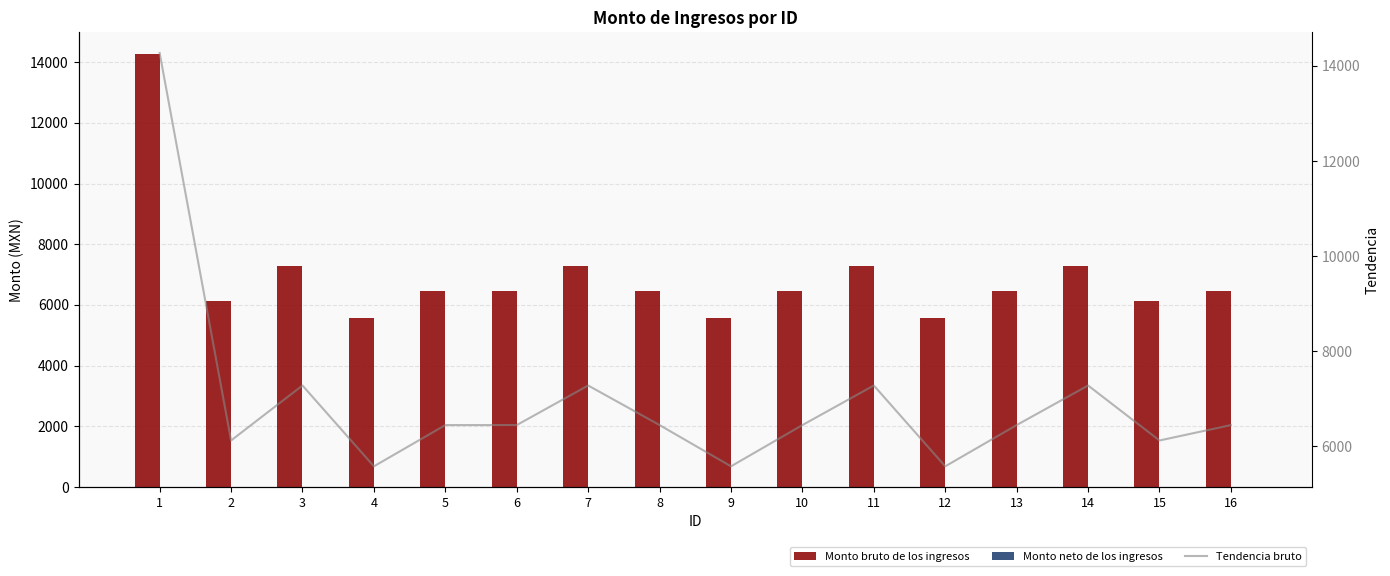

The value of Monto neto de los ingresos at 11 is 0. True or false?

True